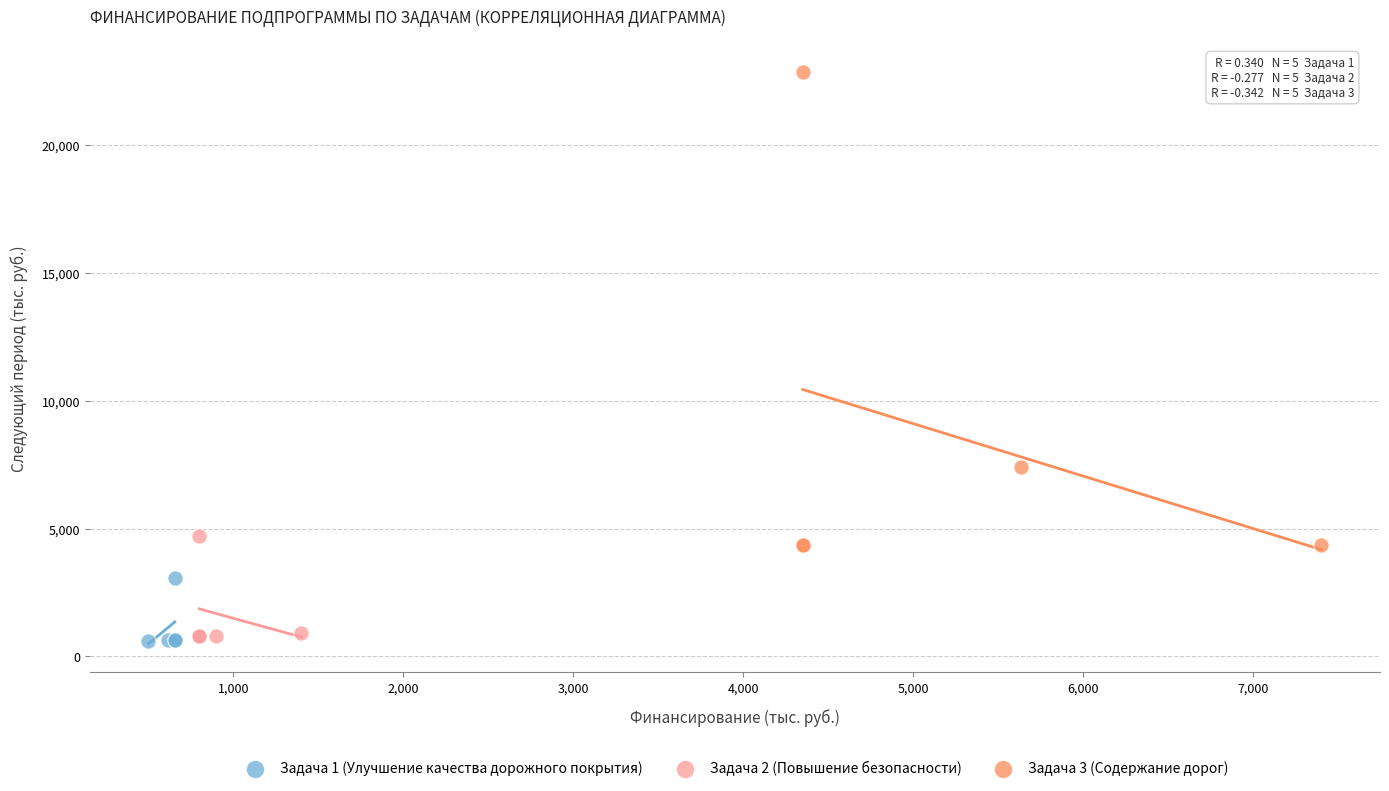

Which series contains the highest Y value?

Задача 3 (Содержание дорог)